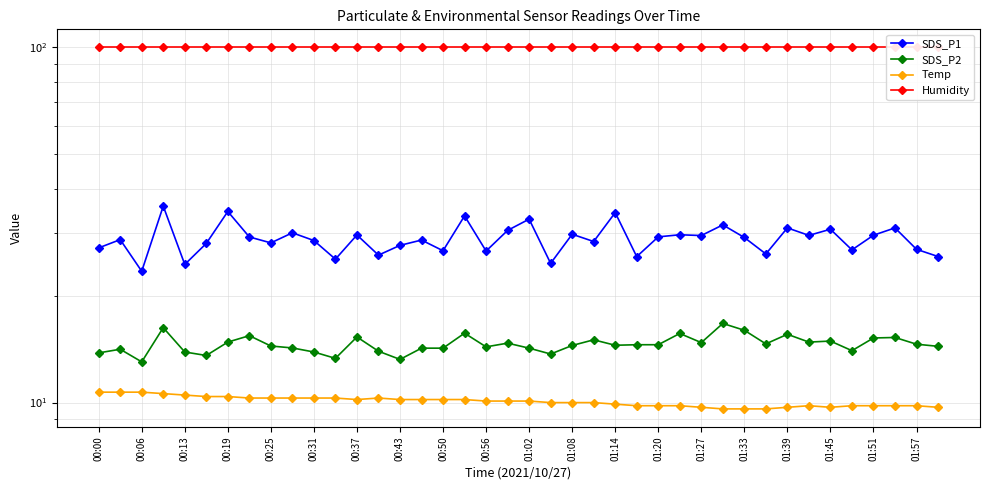

Which series changed the most between 00:56 and 27?

SDS_P2